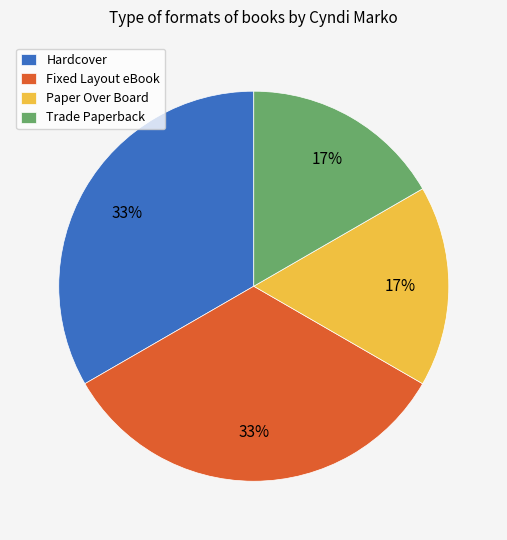

The Paper Over Board slice represents 4% of the pie. True or false?

False